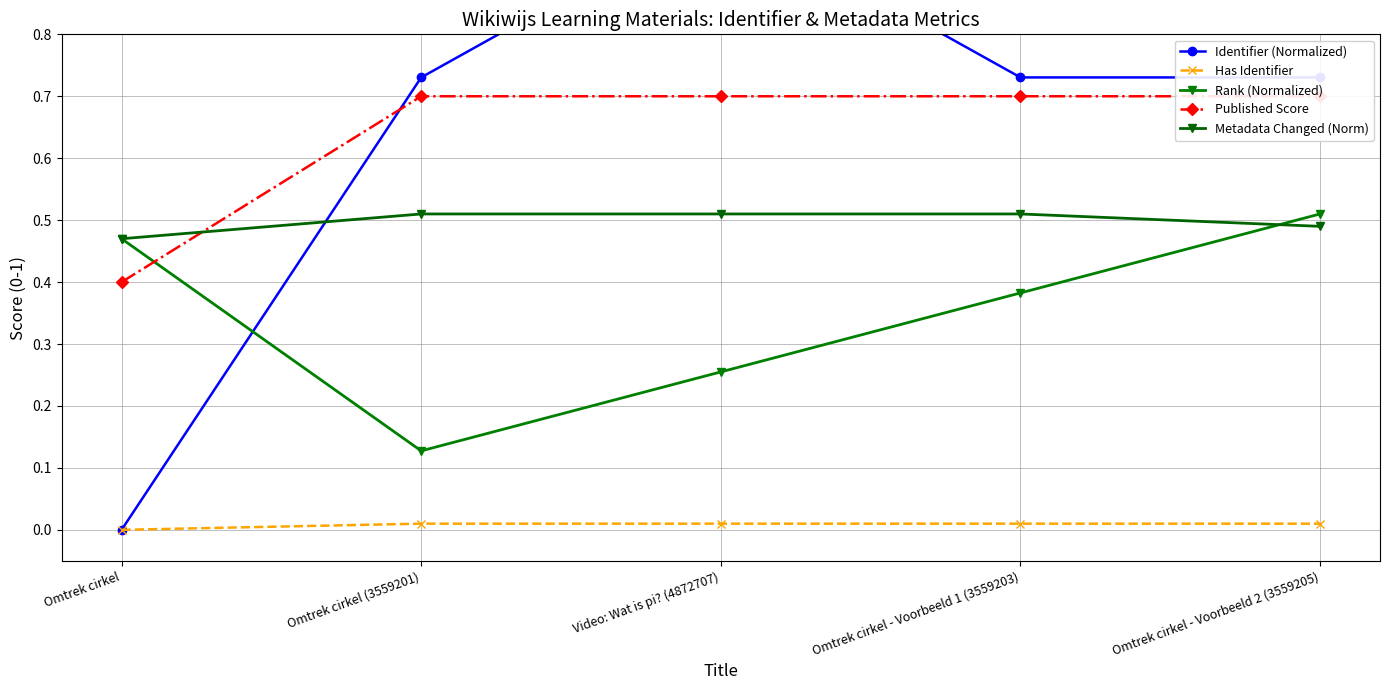

At which category is the sum across all series the highest?

Video: Wat is pi? (4872707)